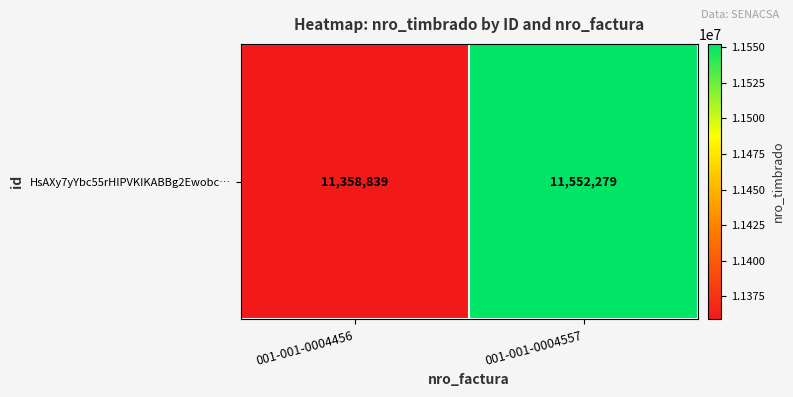

The chart shows a value of 11552279 at 001-001-0004557. True or false?

True